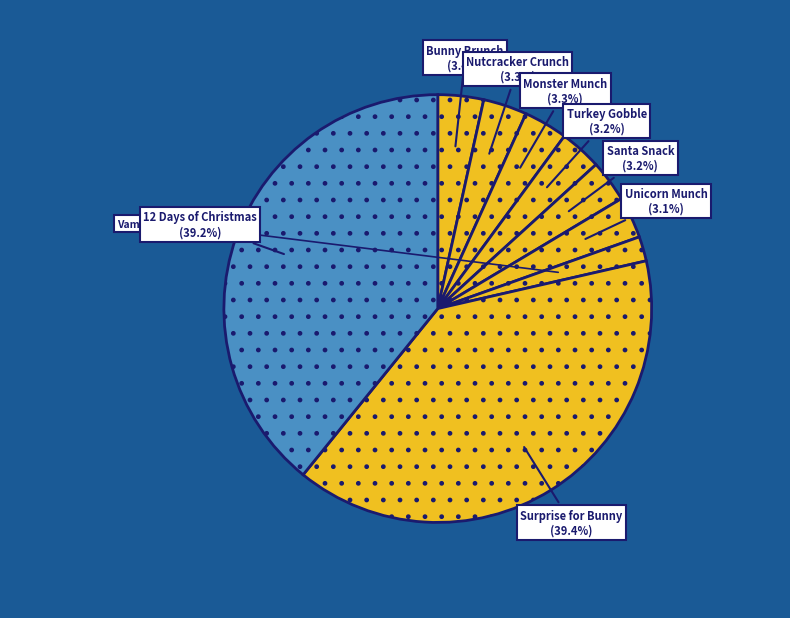

What is the smallest slice in the pie chart?

Vampire Bite!